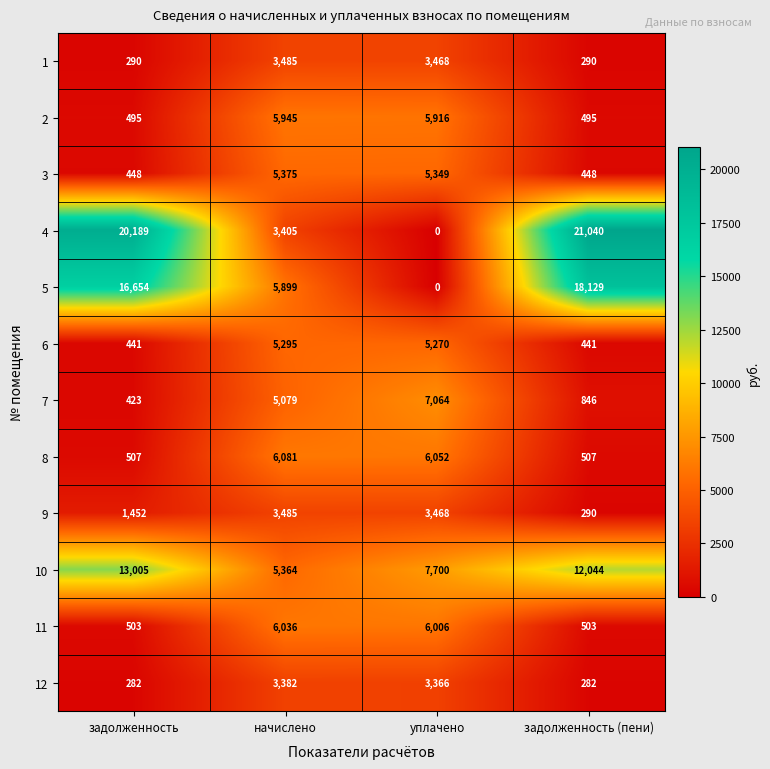

Which series has the widest spread of values?

4